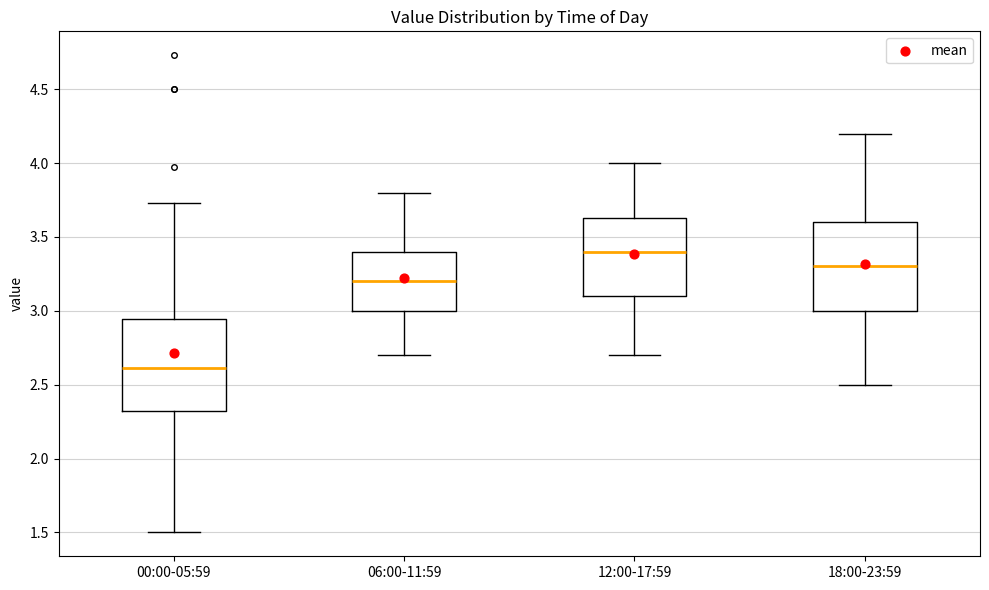

Where does the median line of the box for 12:00-17:59 sit on the y-axis? The values are not printed on the chart, so give them approximately, as read against the axis.

3.40